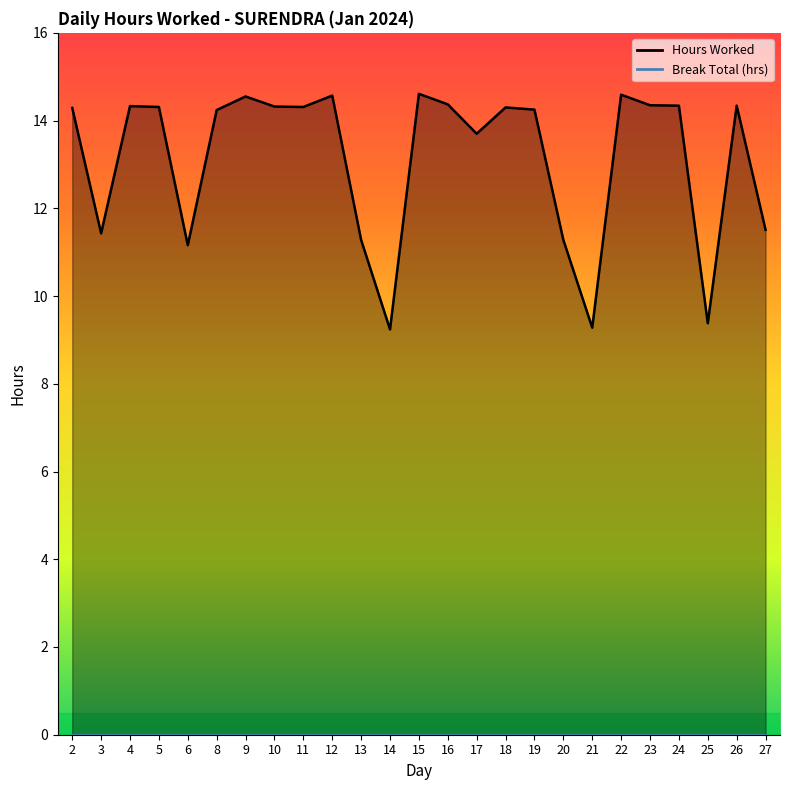

Does the chart have visible grid lines?

No